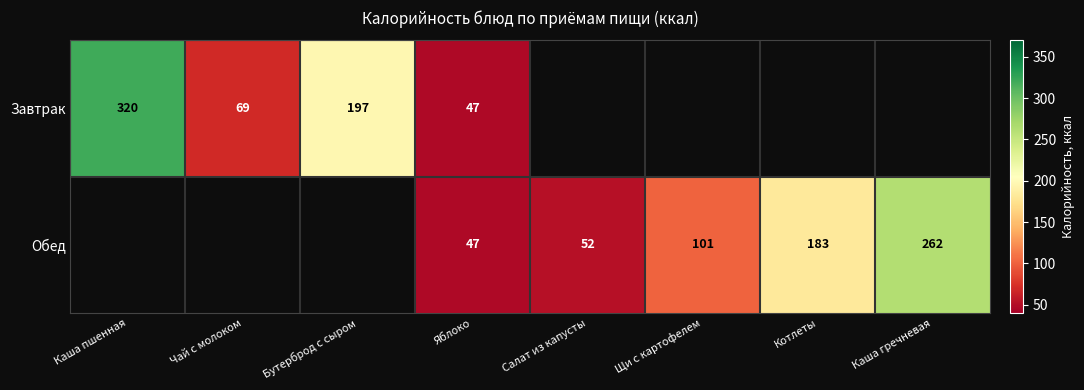

What is the sum of the Обед values at Яблоко and Щи с картофелем?

148